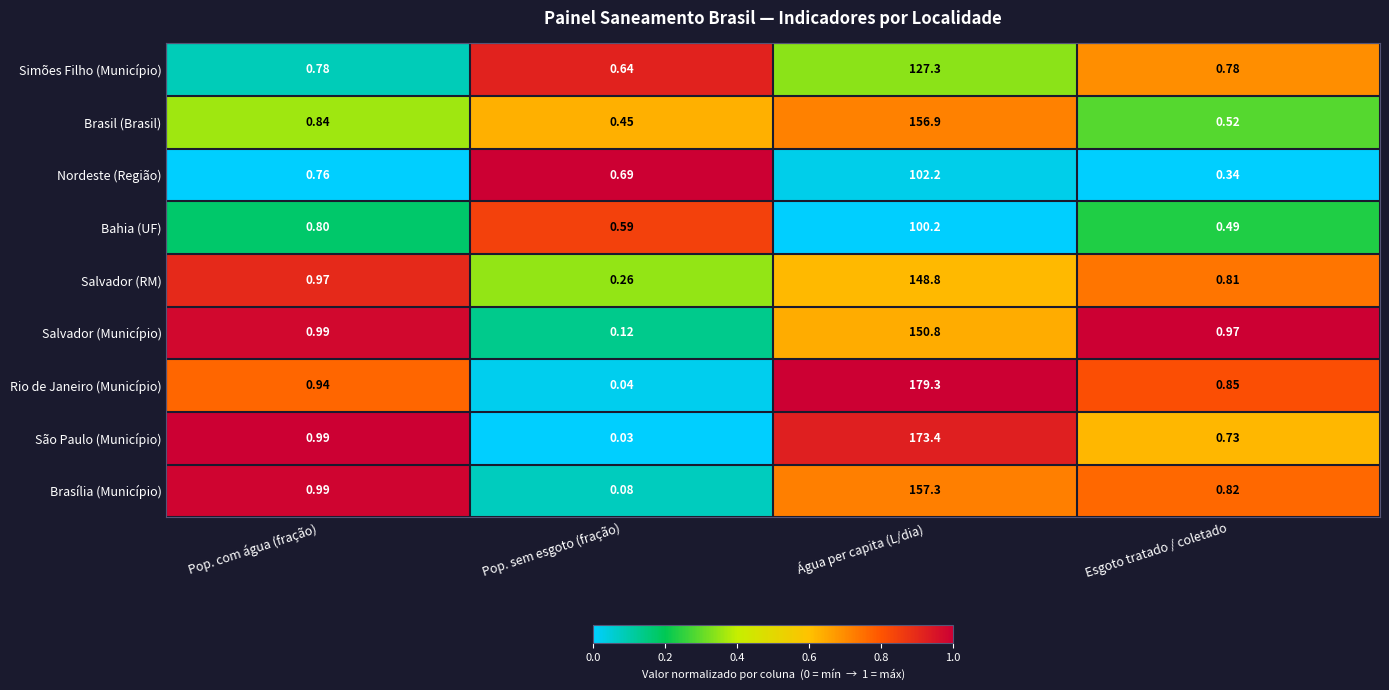

Is the value of Bahia (UF) at Água per capita (L/dia) greater than the value of Salvador (Município) at Água per capita (L/dia)?

No